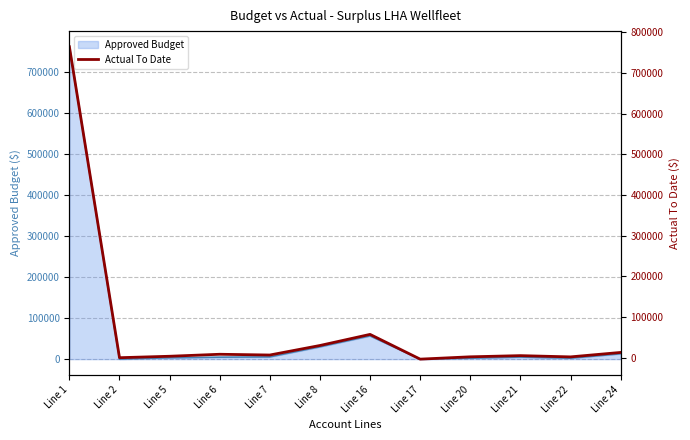

The chart shows a value of 8438.1 at Line 6. True or false?

True